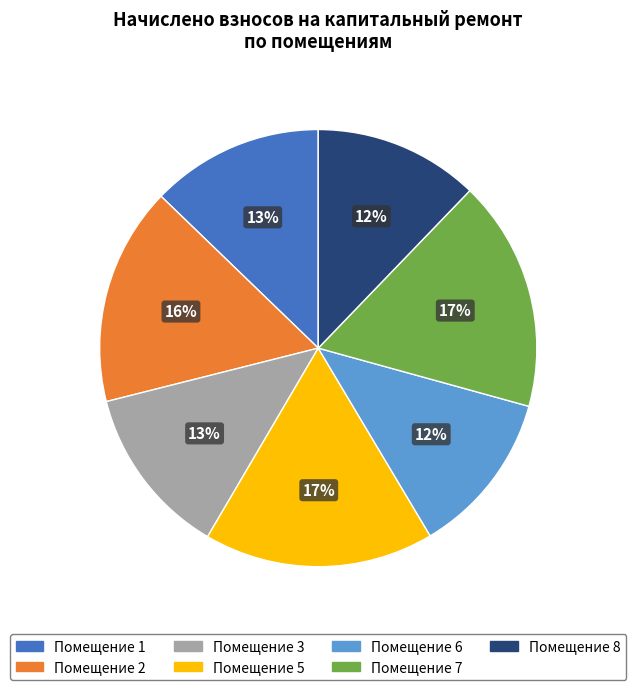

To the nearest percent, what is the combined percentage of Помещение 1 and Помещение 5?

30%